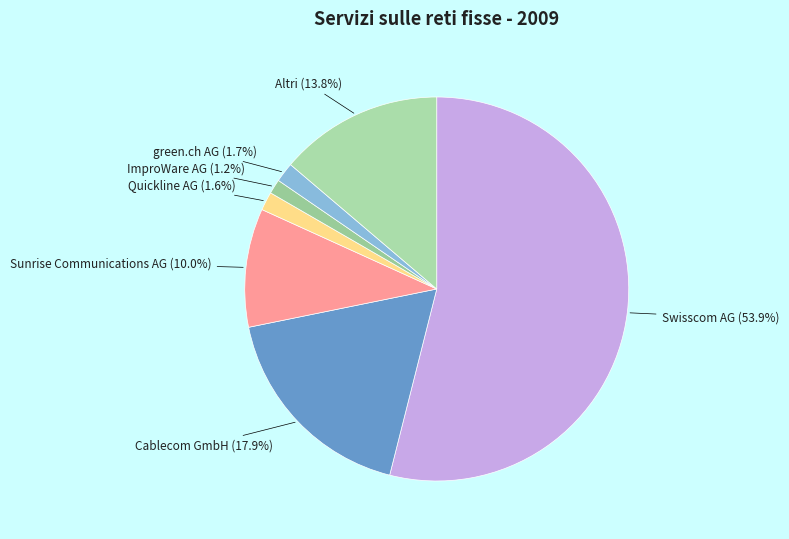

Does any single category account for the majority?

Yes